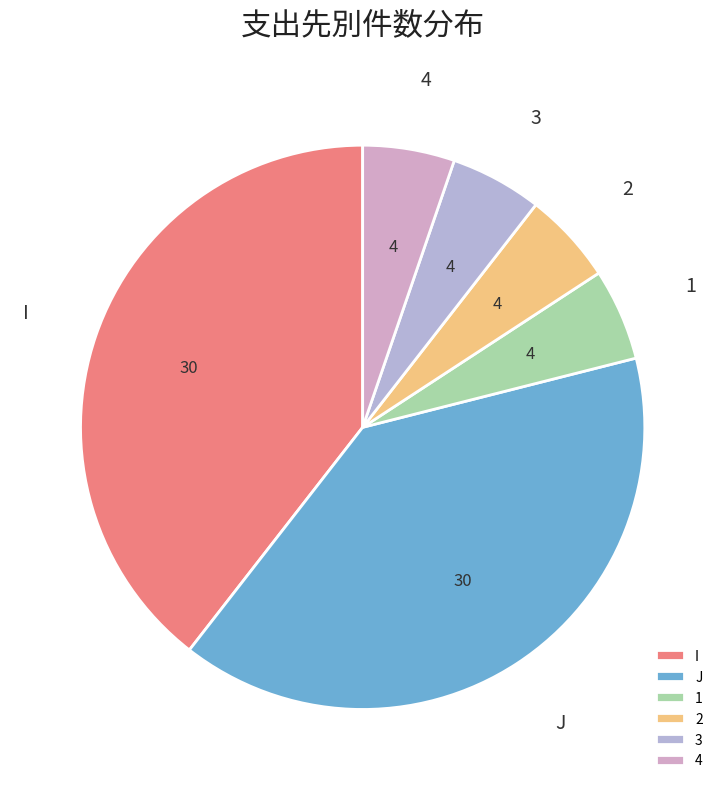

Combined, do 4 and 3 account for over 50%?

No